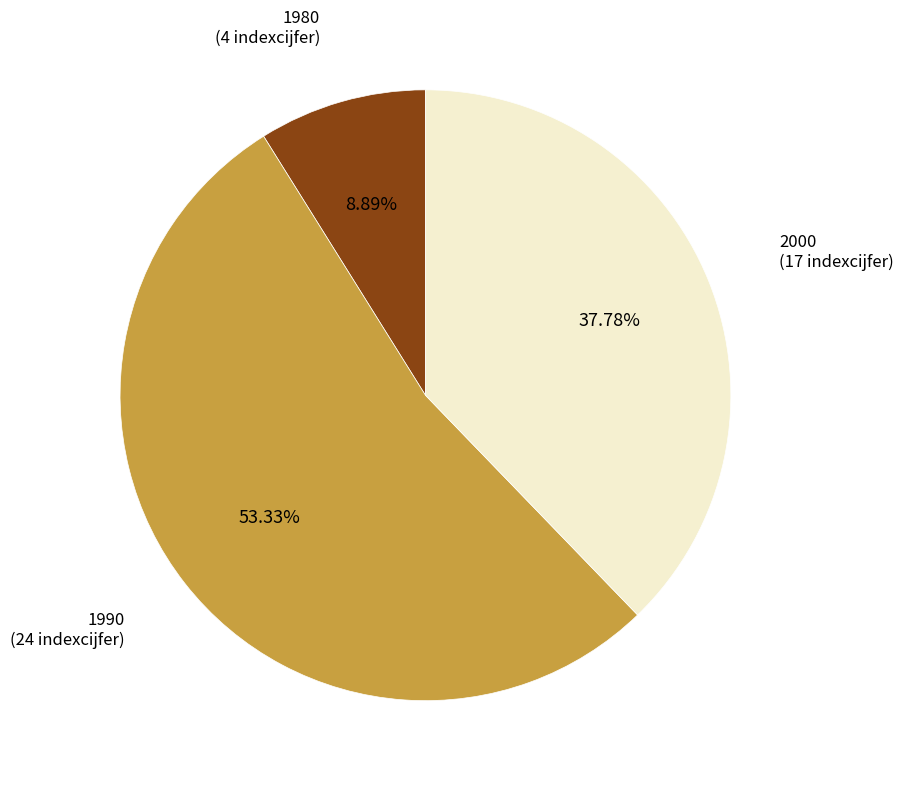

Does any single category account for the majority?

Yes